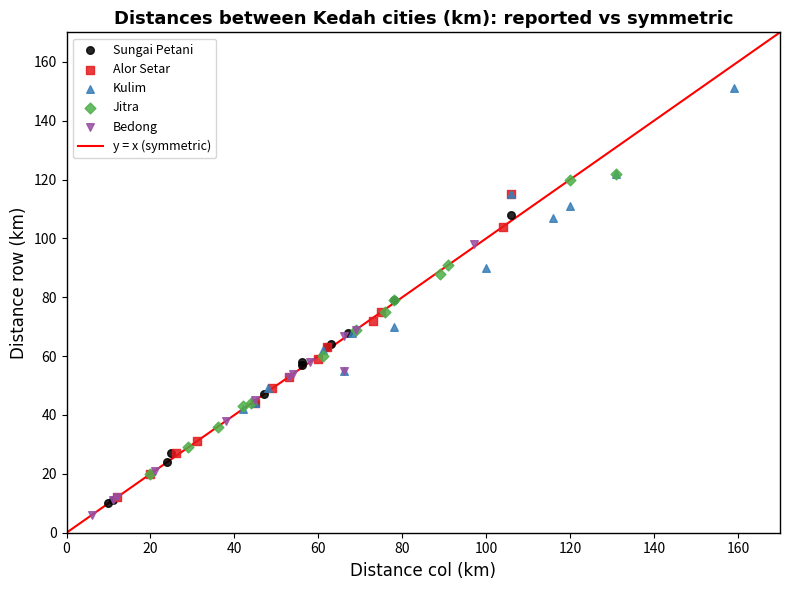

Which series contains the highest Y value?

Kulim